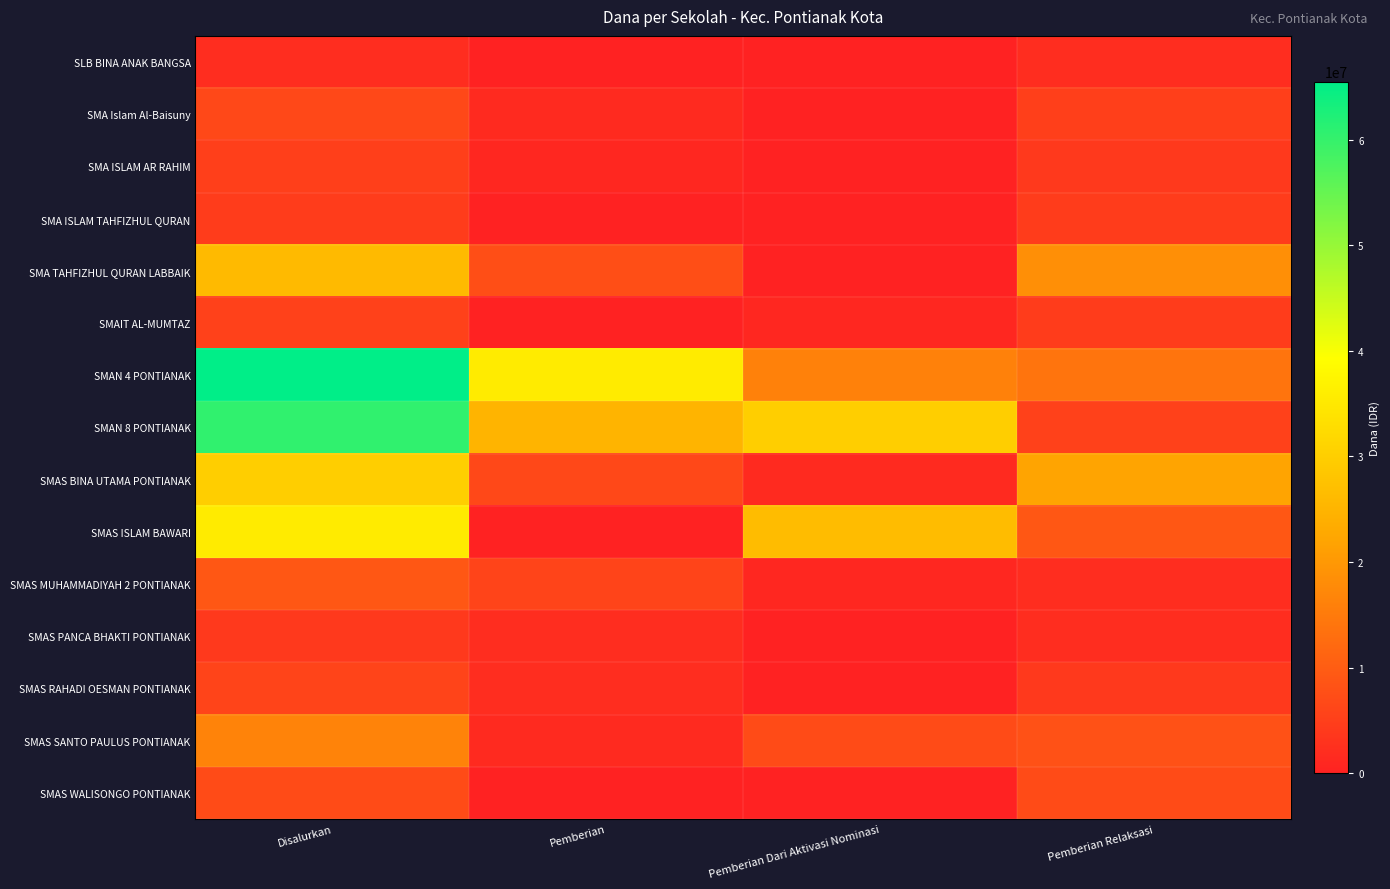

What is the difference between the highest and lowest values at Pemberian Relaksasi?

20000000